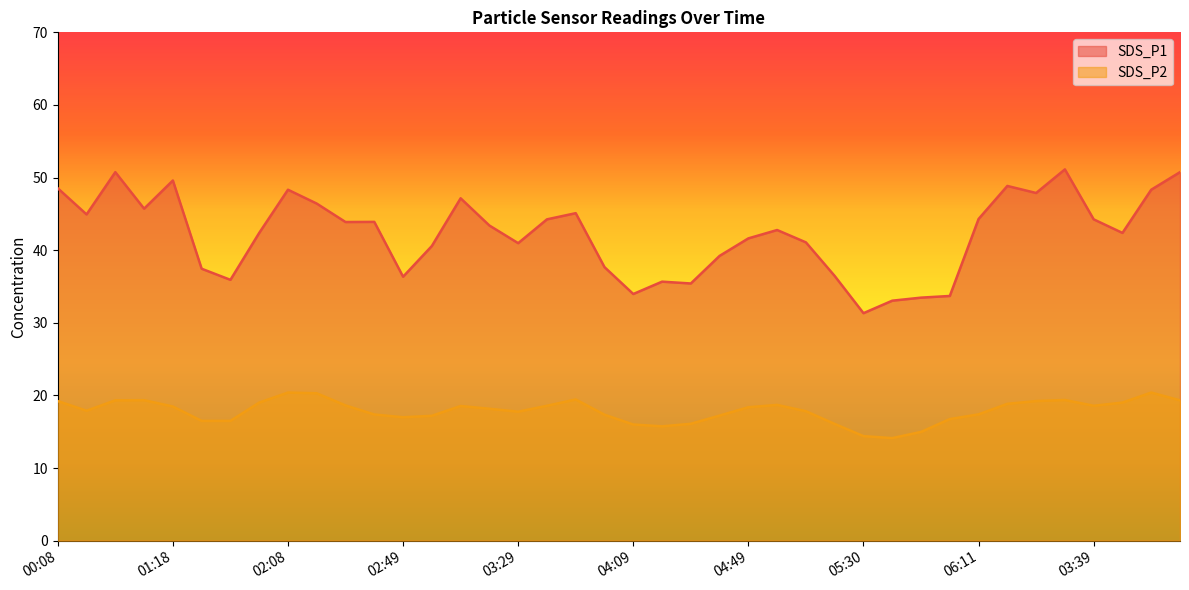

Does the chart display data point markers on the line(s)?

No